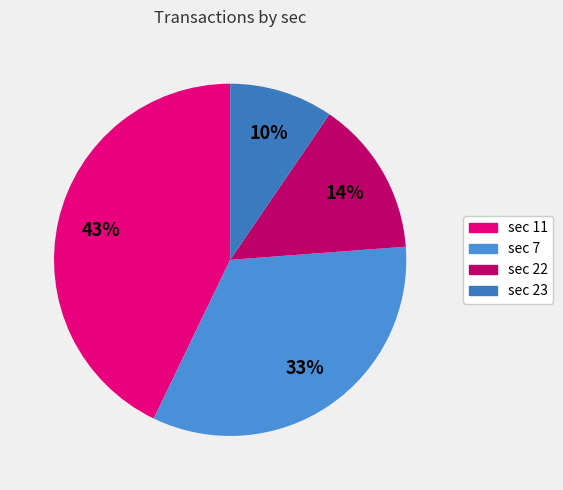

To the nearest percent, what is the average slice percentage?

25%